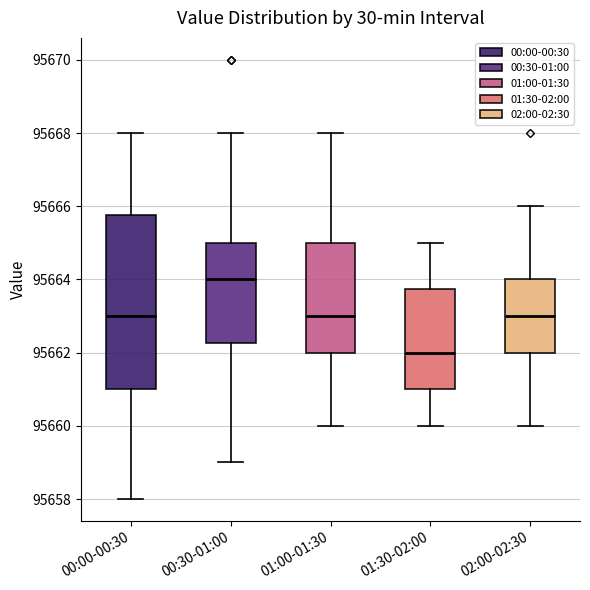

Reading left to right, transcribe this box plot: for each box, give where its median line is, the range the box spans, and where its two whiskers end, as read against the y-axis. The values are not printed on the chart, so give them approximately, as read against the axis.

00:00-00:30: median 95663.0, box 95661.0 to 95665.8, whiskers 95658.0 to 95668.0
00:30-01:00: median 95664.0, box 95662.2 to 95665.0, whiskers 95659.0 to 95668.0
01:00-01:30: median 95663.0, box 95662.0 to 95665.0, whiskers 95660.0 to 95668.0
01:30-02:00: median 95662.0, box 95661.0 to 95663.8, whiskers 95660.0 to 95665.0
02:00-02:30: median 95663.0, box 95662.0 to 95664.0, whiskers 95660.0 to 95666.0